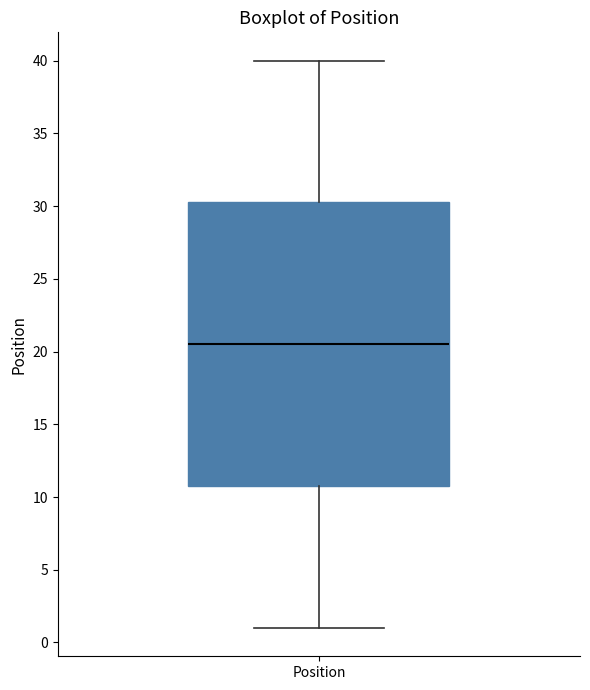

Transcribe this box plot: give where the median line is, the range the box spans, and where the two whiskers end, as read against the y-axis. The values are not printed on the chart, so give them approximately, as read against the axis.

median 20.5, box 11.0 to 30.5, whiskers 1.0 to 40.0